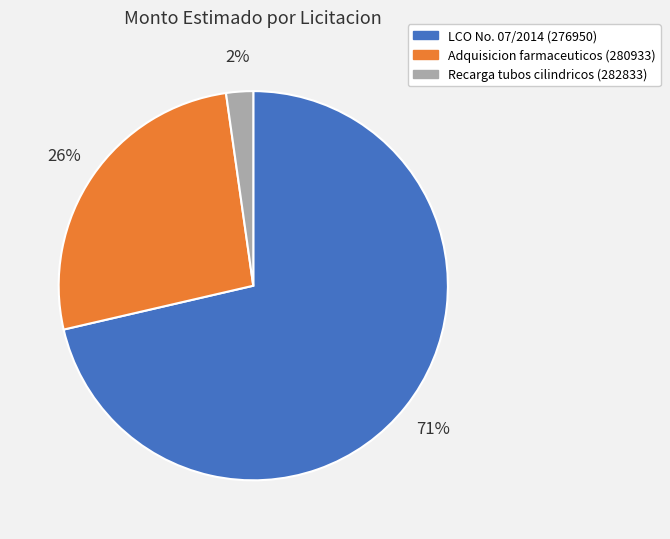

How many slices are in this pie chart?

3